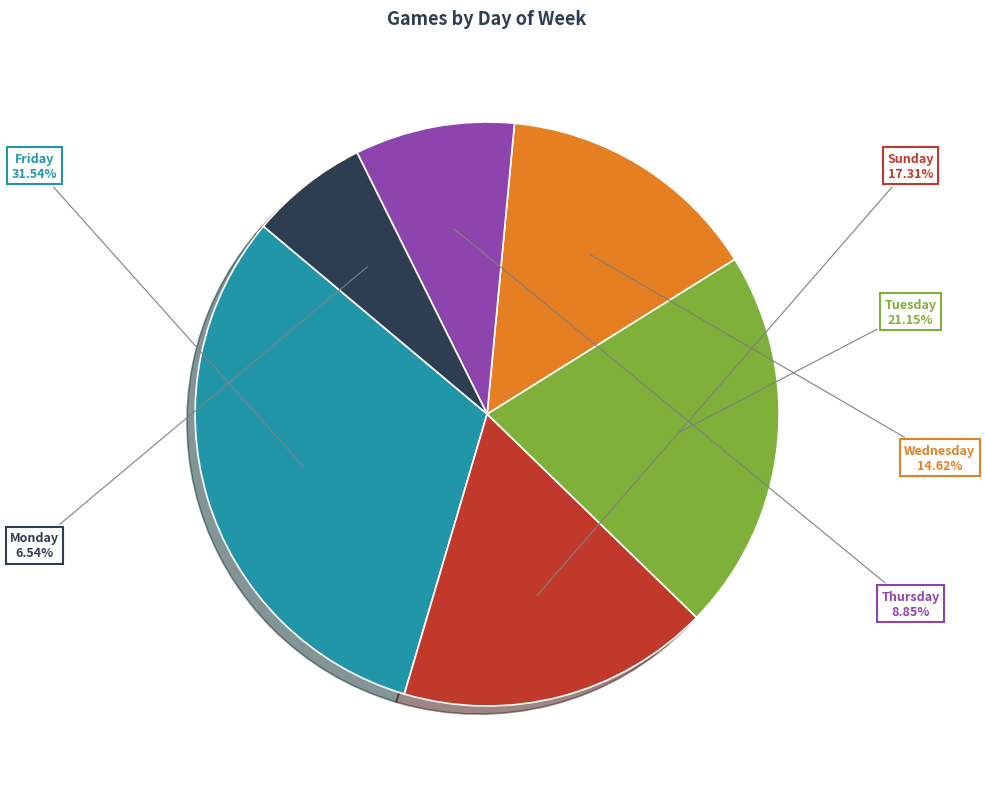

Is Thursday the majority of the pie?

No